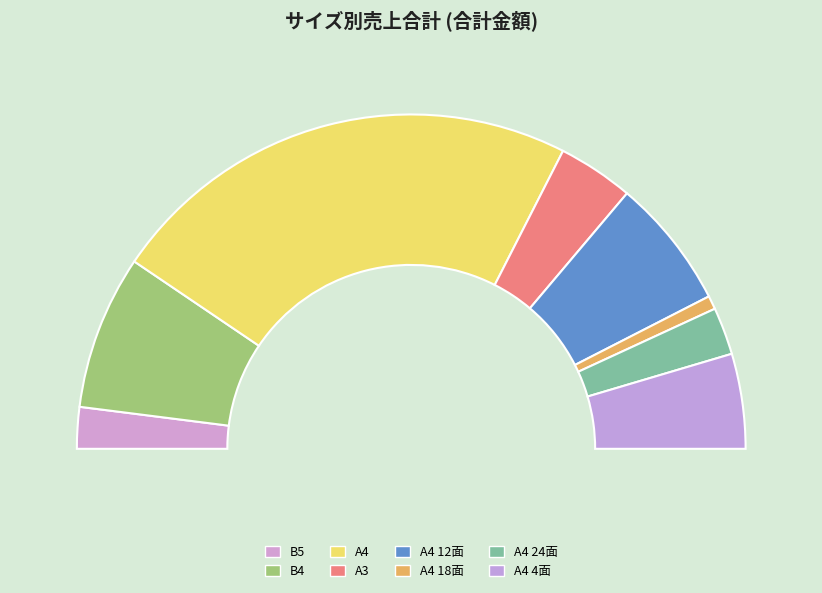

What is the ratio of the value at A4 4面 to the value at A4 12面?

0.7